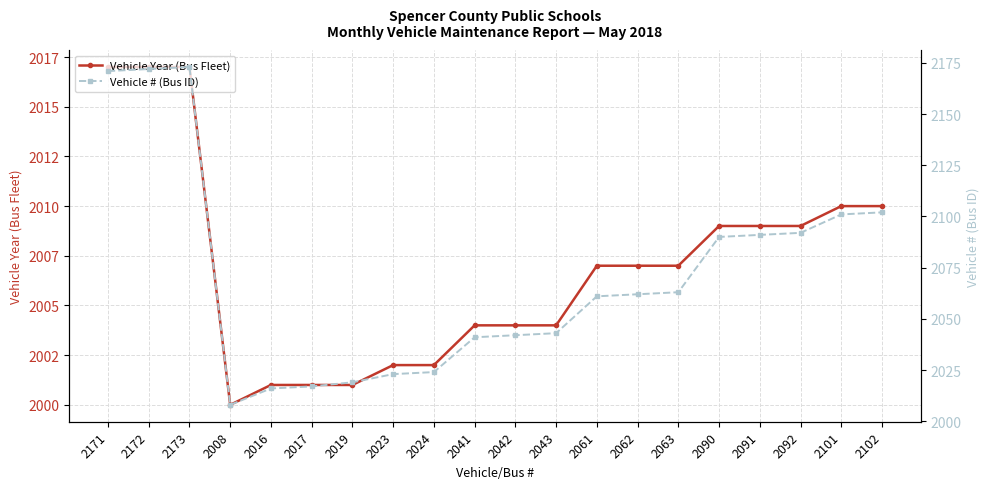

What is the approximate value of Vehicle Year (Bus Fleet) at 2171?

2017